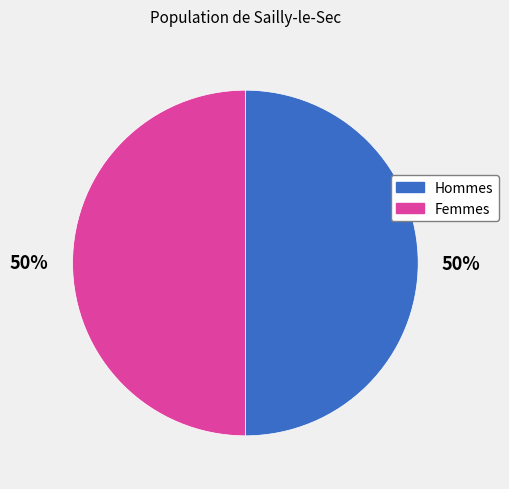

What is the ratio of the value at Hommes to the value at Femmes?

1.0